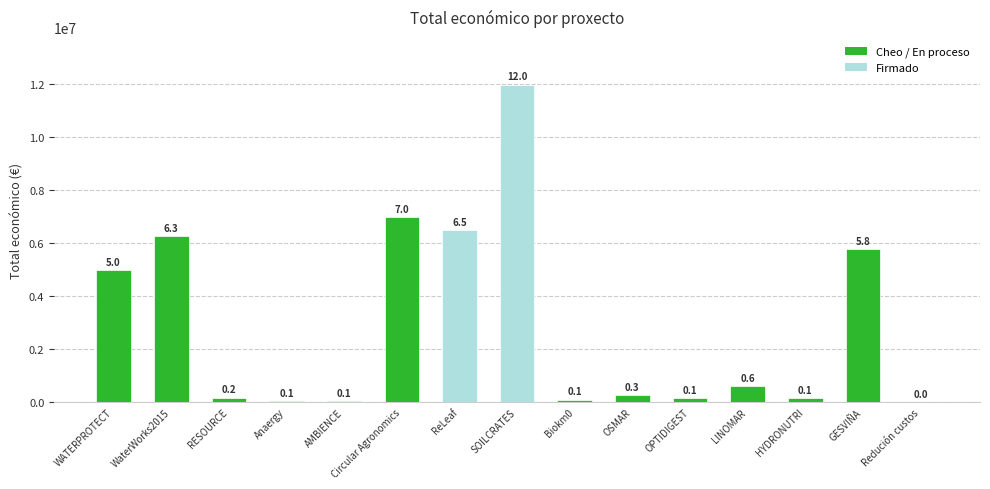

Are the bars horizontal?

No